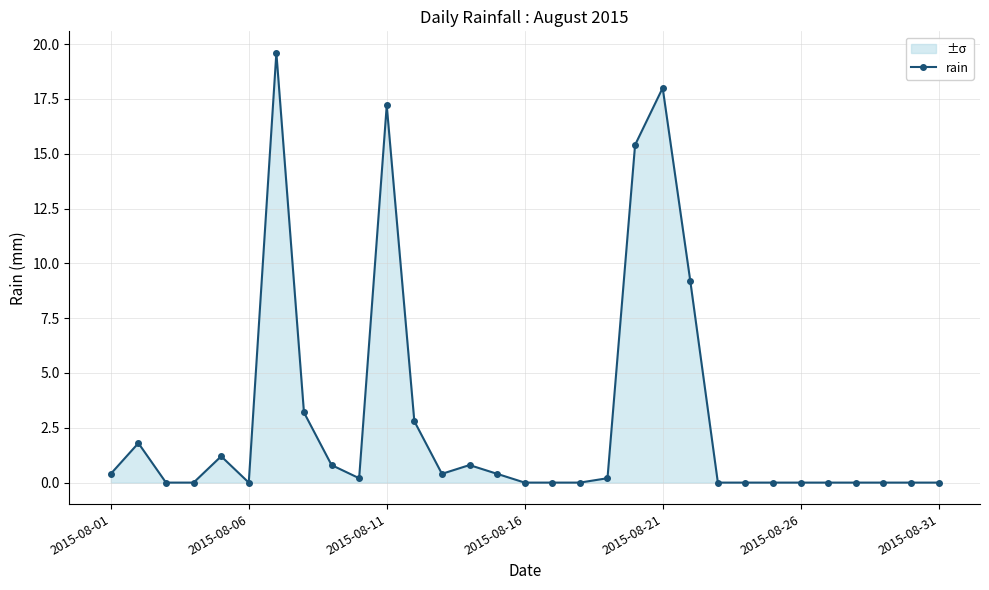

What is the average value?

3.0